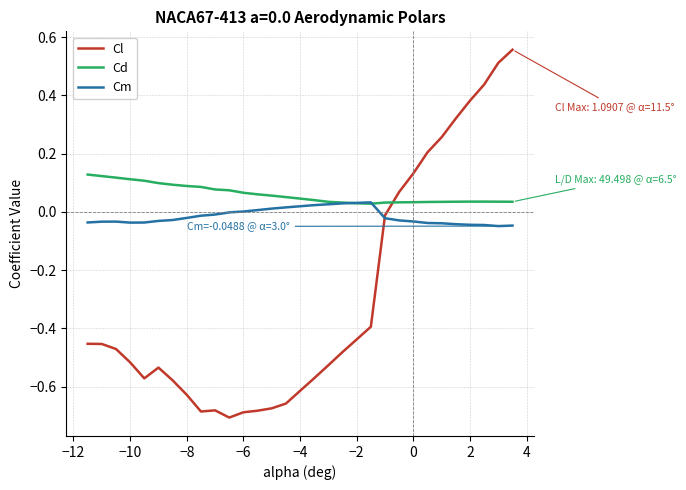

How many Cd values are between 0 and 1?

30